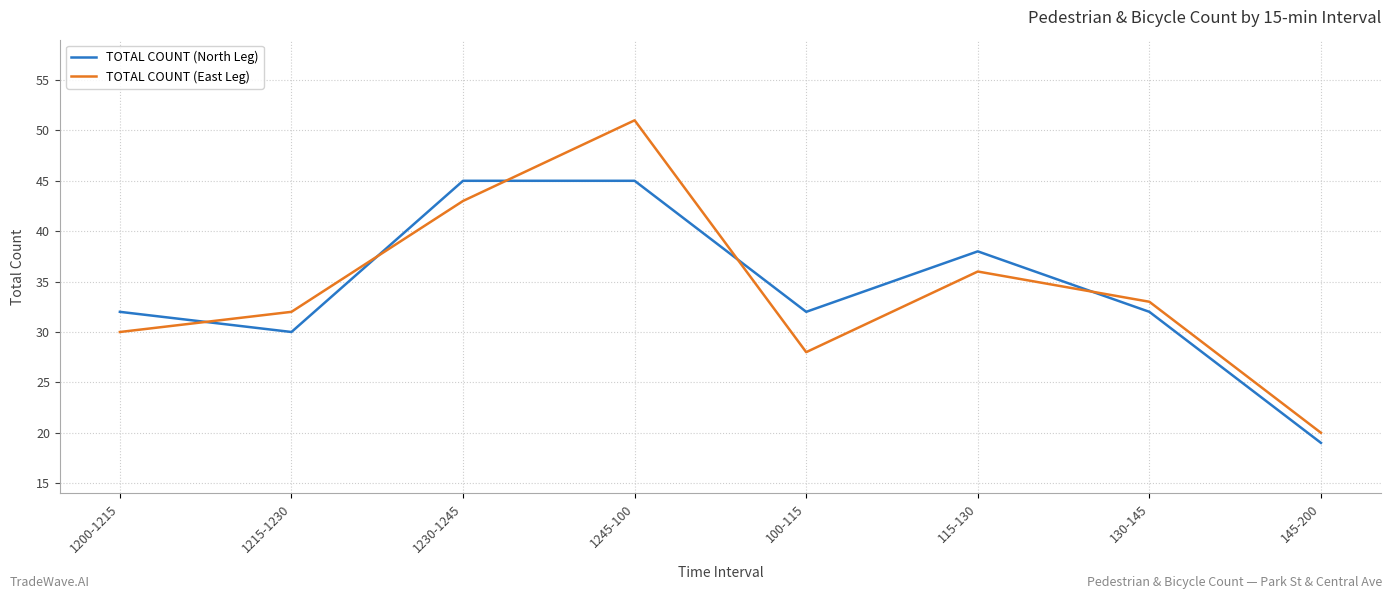

At how many categories does at least one series exceed 31?

7